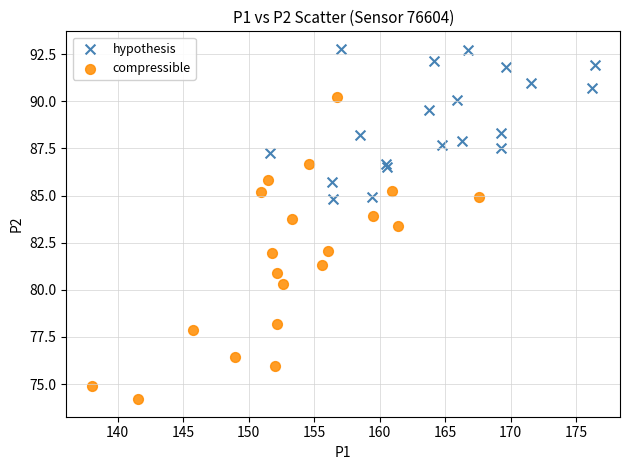

Which series reaches the minimum Y coordinate?

compressible